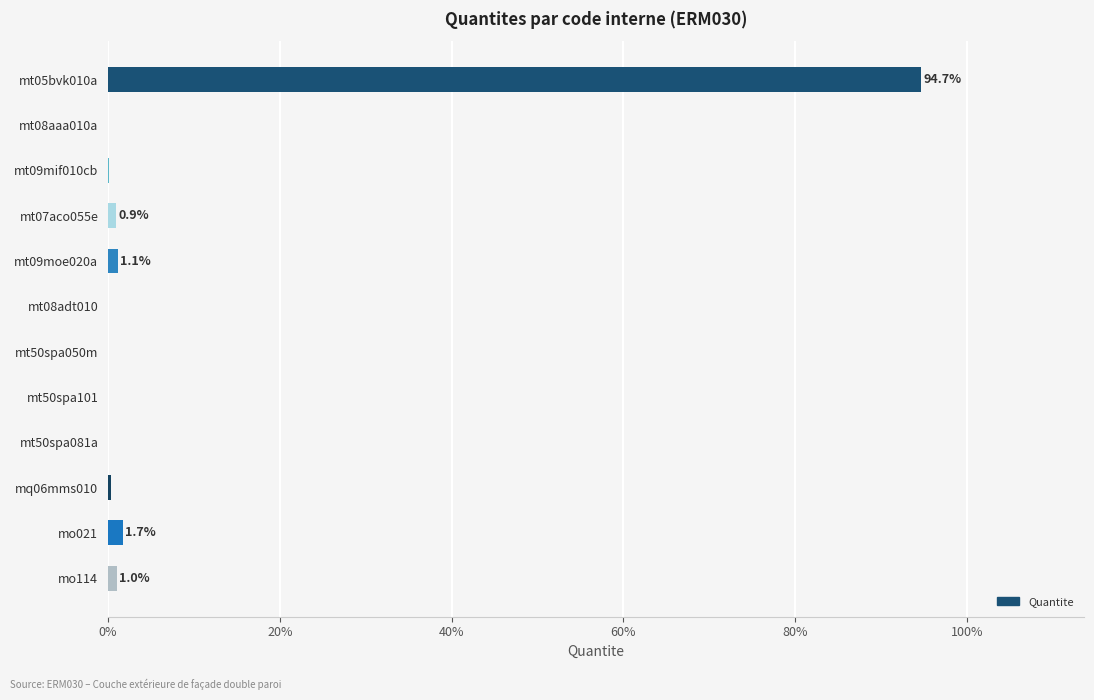

What is the maximum value shown in the chart?

94.7